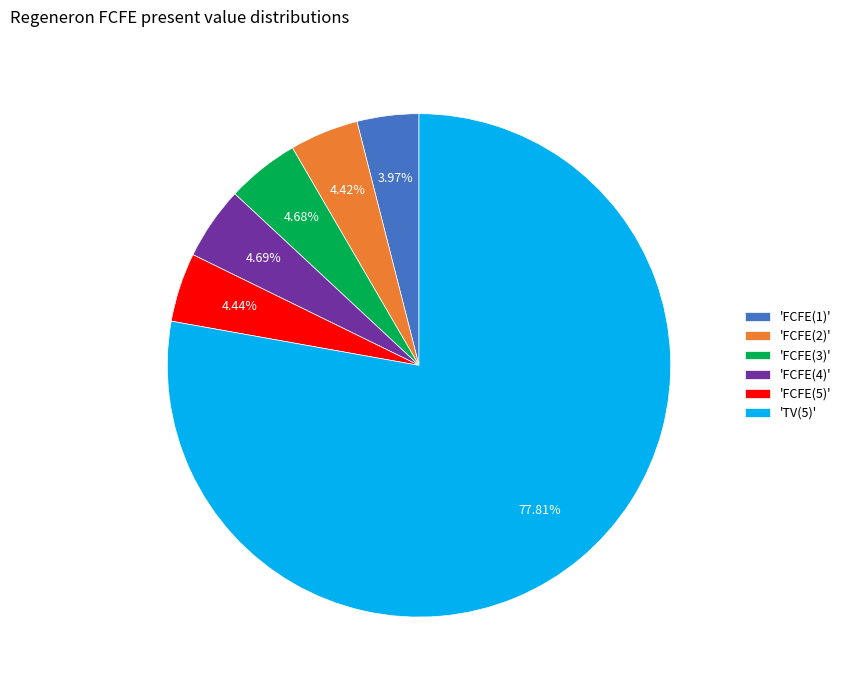

Which slice is the largest?

'TV(5)'